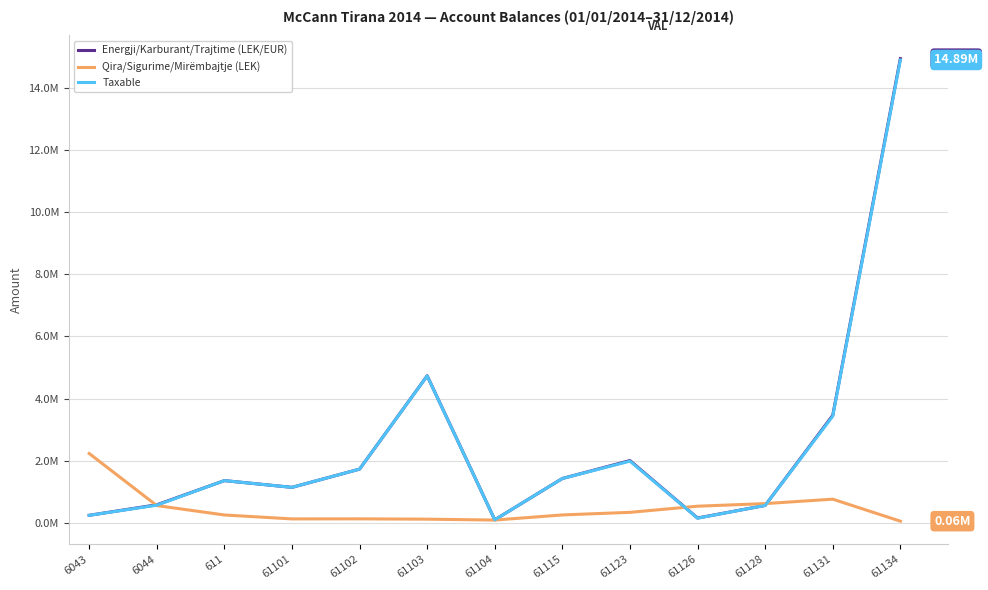

At which category does Taxable reach its first local peak?

611